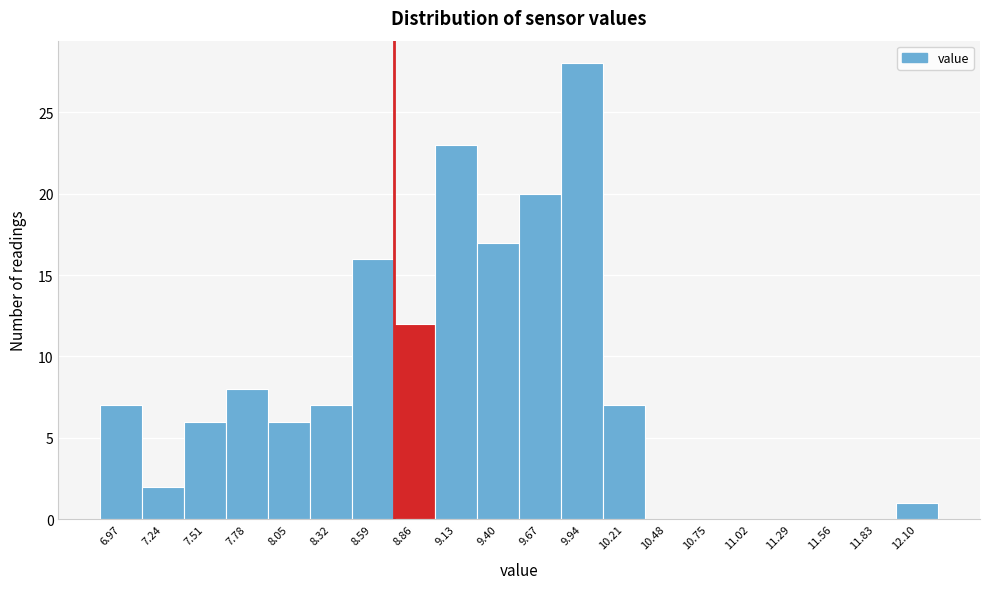

Reading left to right, list all the values displayed in this chart.

6.97=7	7.24=2	7.51=6	7.78=8	8.05=6	8.32=7	8.59=16	8.86=12	9.13=23	9.40=17	9.67=20	9.94=28	10.21=7	10.48=0	10.75=0	11.02=0	11.29=0	11.56=0	11.83=0	12.10=1